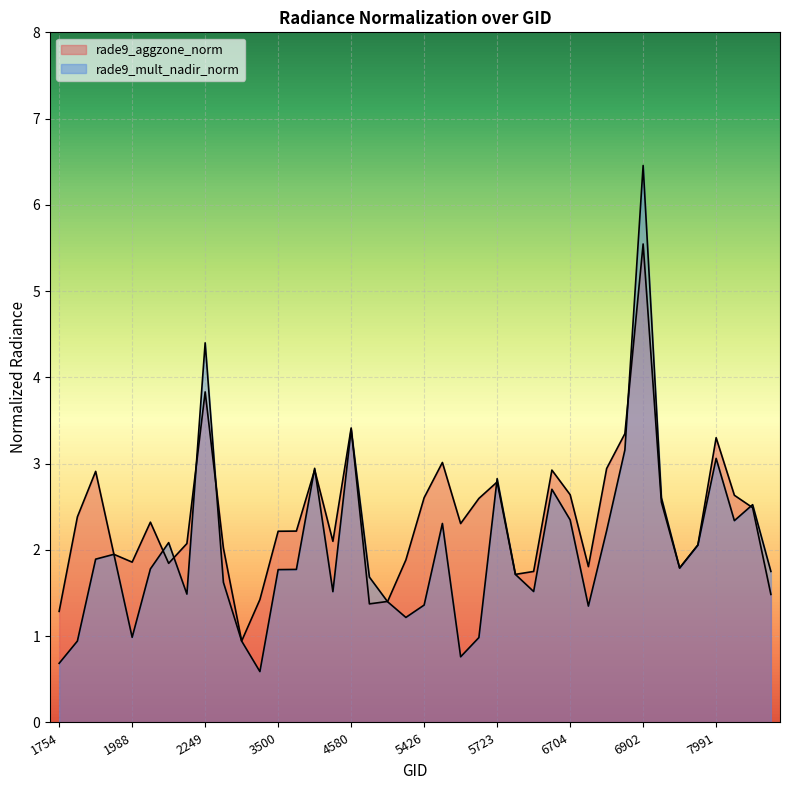

What is the smallest value displayed?

0.6